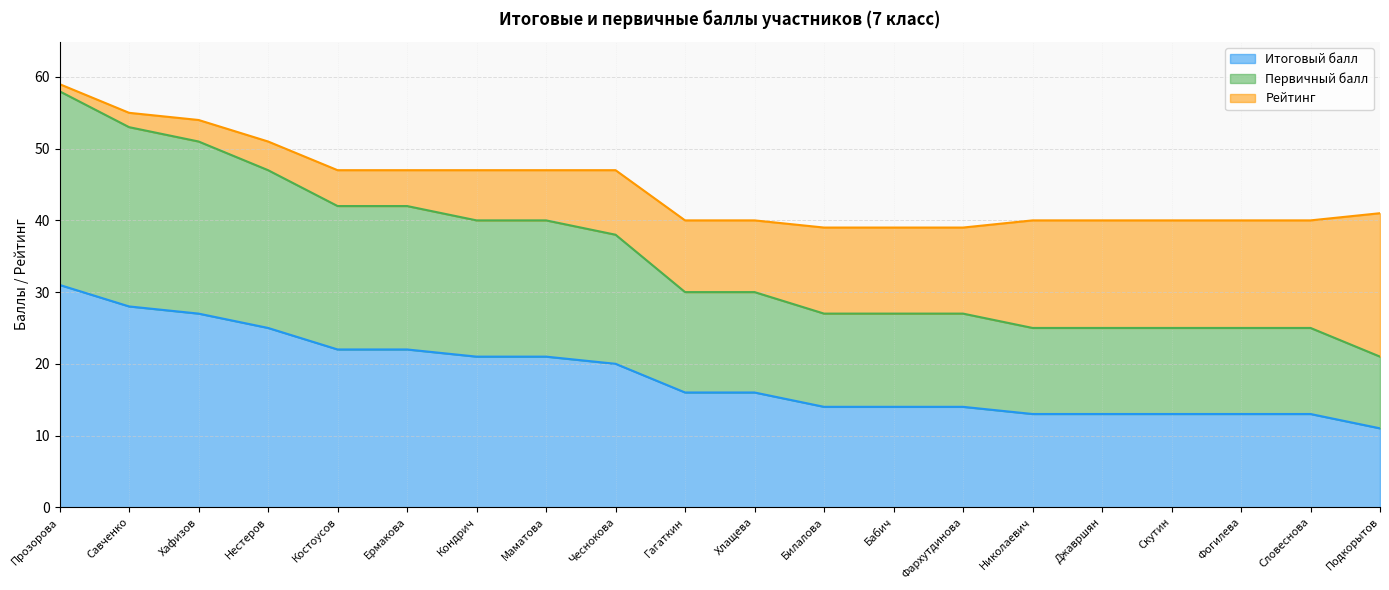

At which category is the sum across all series the highest?

Прозорова